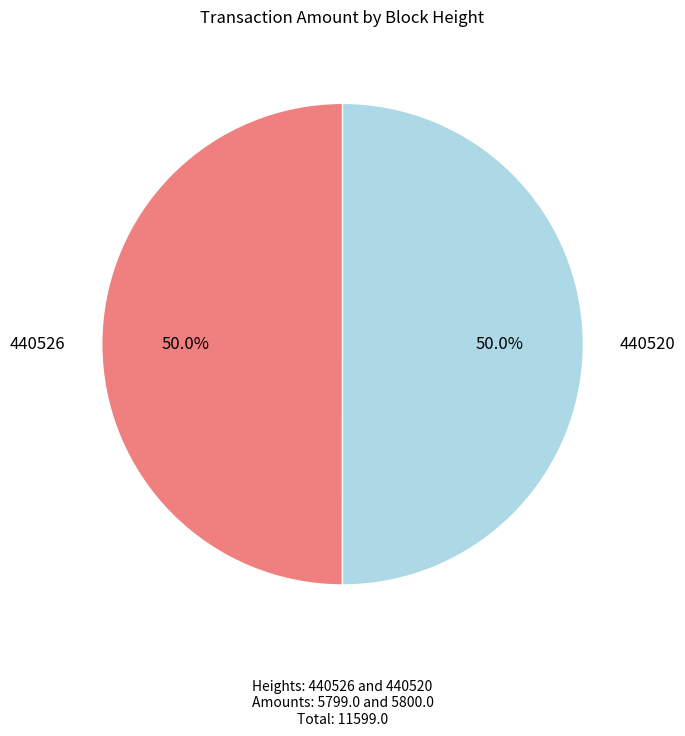

Approximately how many times larger is the value at 440520 compared to 440526?

1.0